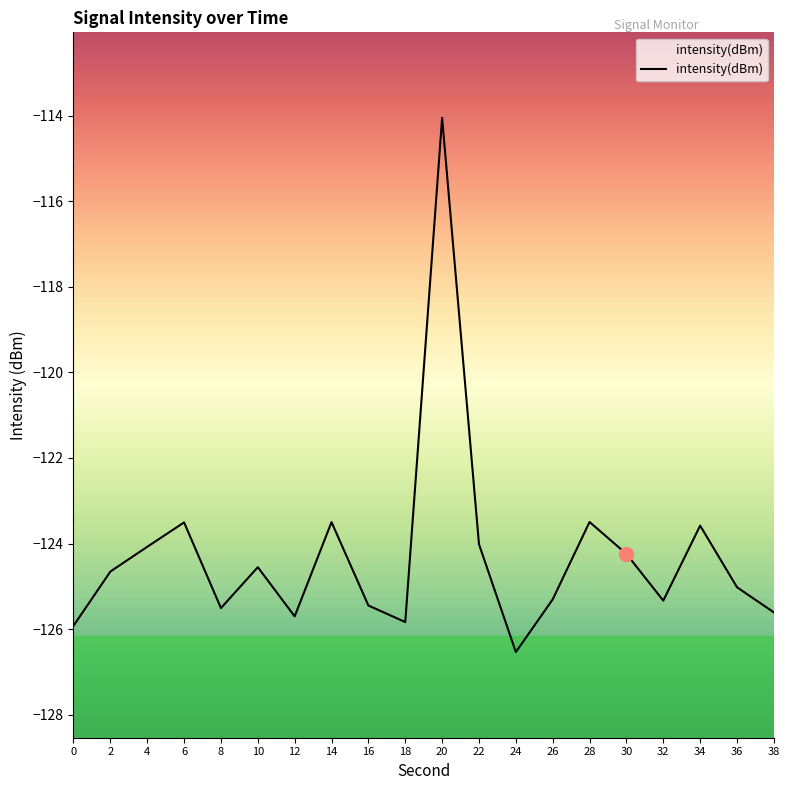

True or false: the data has more than 1 interior local peaks.

True